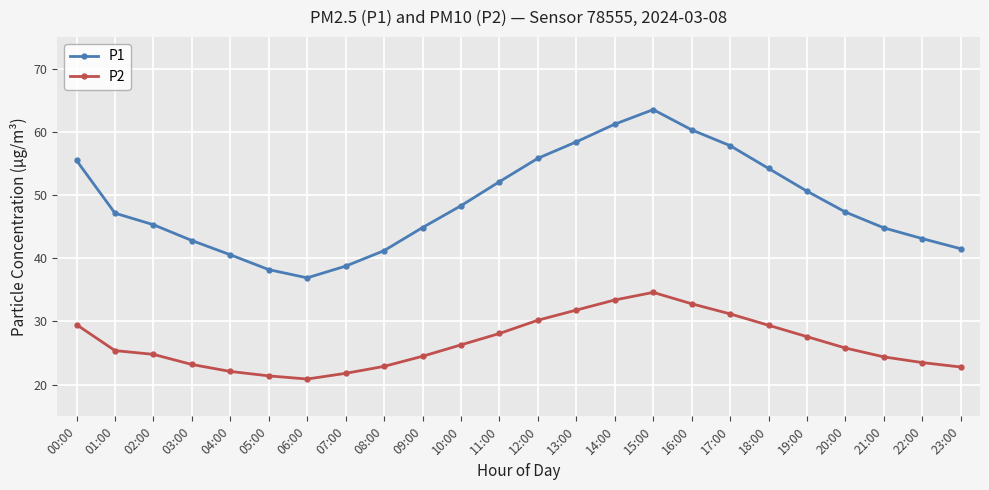

The P1 series shows 95.5 at 18:00. True or false?

False